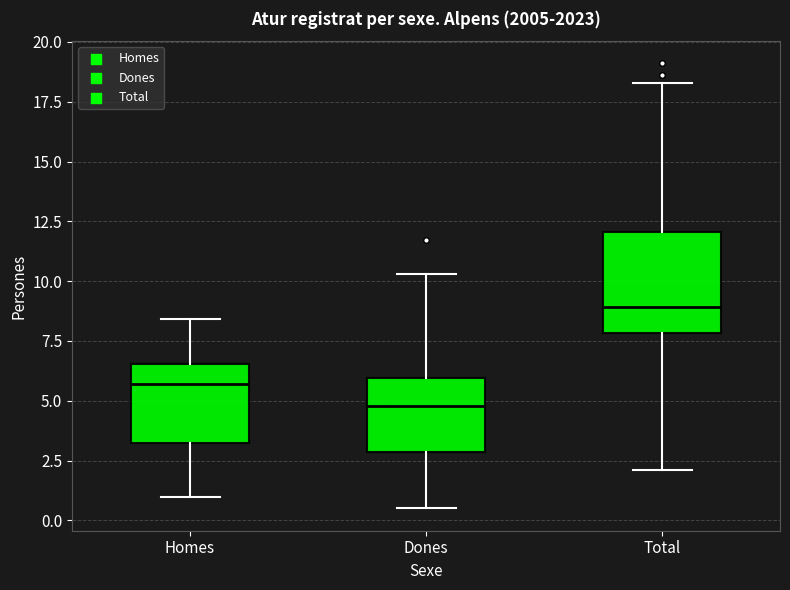

Where is the lower edge of the box for Homes on the y-axis? The values are not printed on the chart, so give them approximately, as read against the axis.

3.5